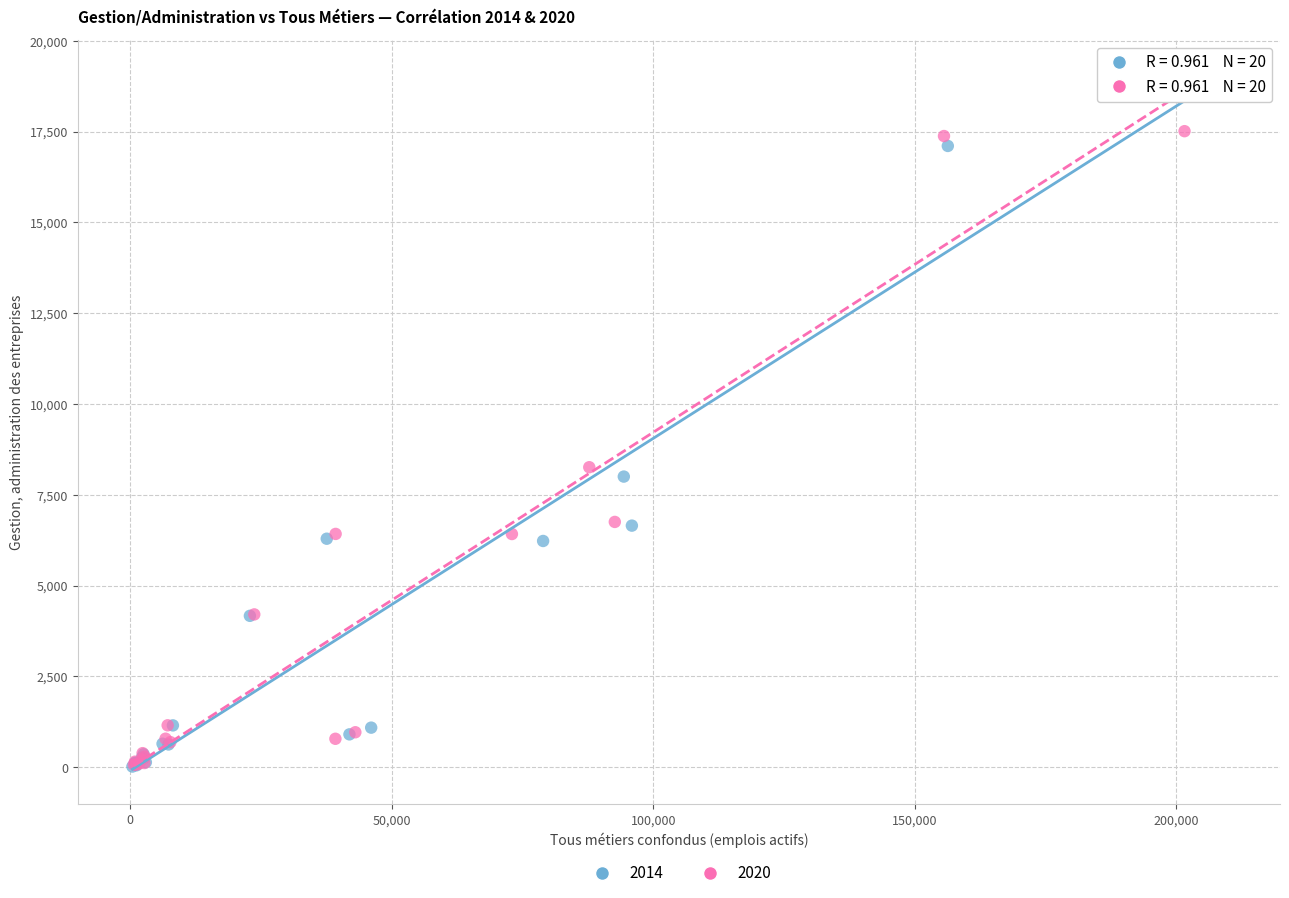

What are all the series names shown in the legend?

2014, 2020